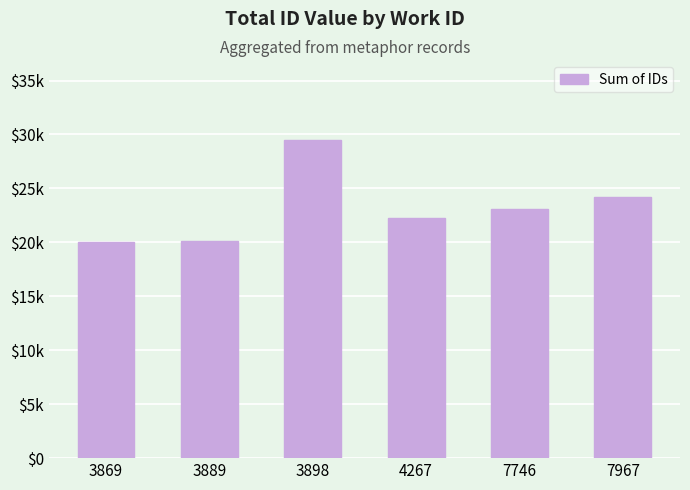

At which category does the chart reach its minimum across all series?

3869